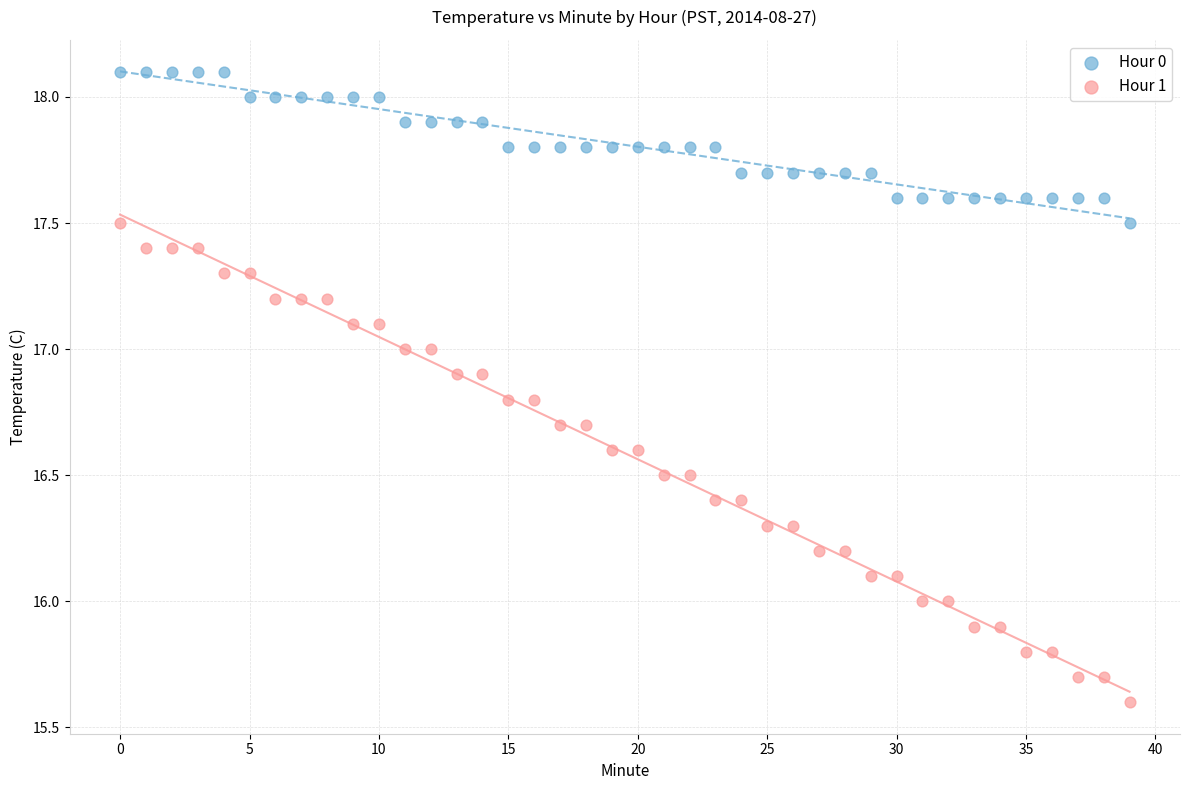

Across all data points, what is the range of Y values (max minus min)?

2.5